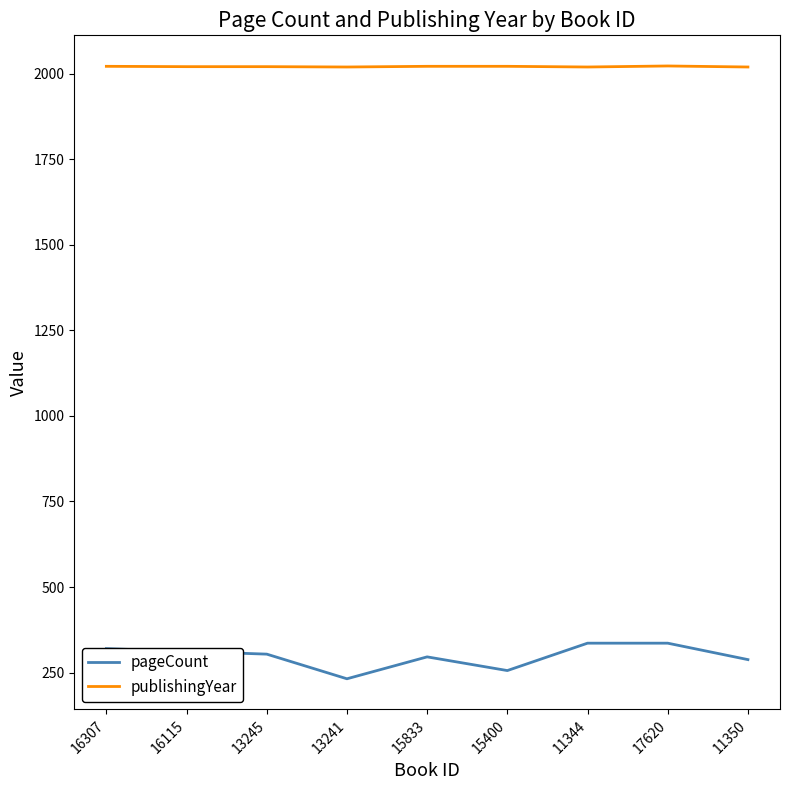

True or false: publishingYear has a value of 2019 at 11350.

True